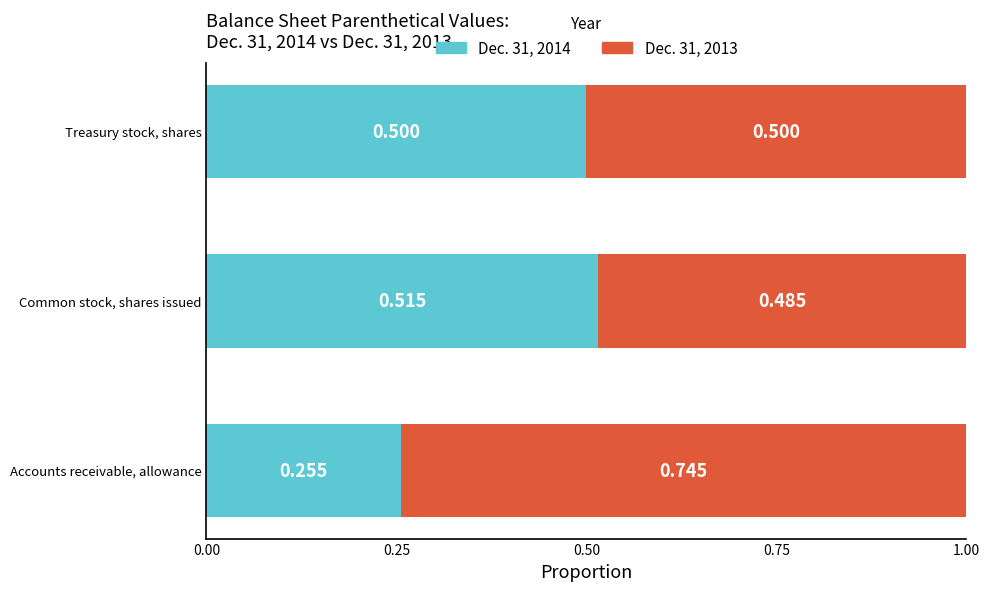

Rank the categories by Dec. 31, 2014 value from lowest to highest.

Accounts receivable, allowance, Treasury stock, shares, Common stock, shares issued